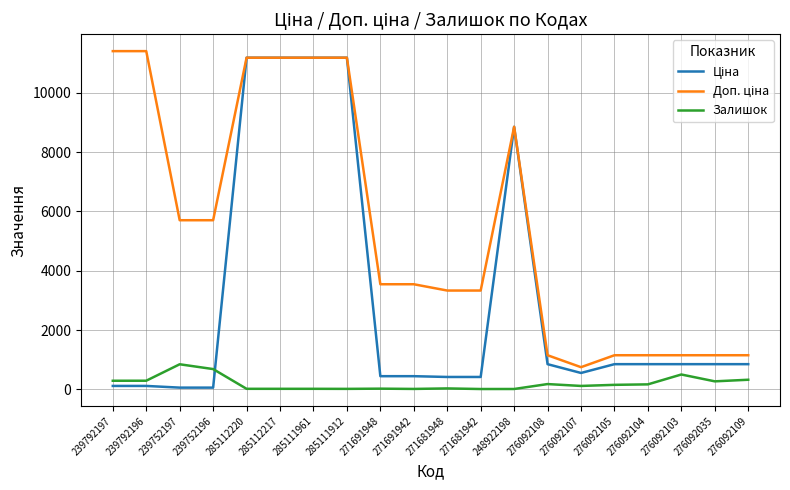

What is the difference between the highest and lowest values at 276092109?

826.7